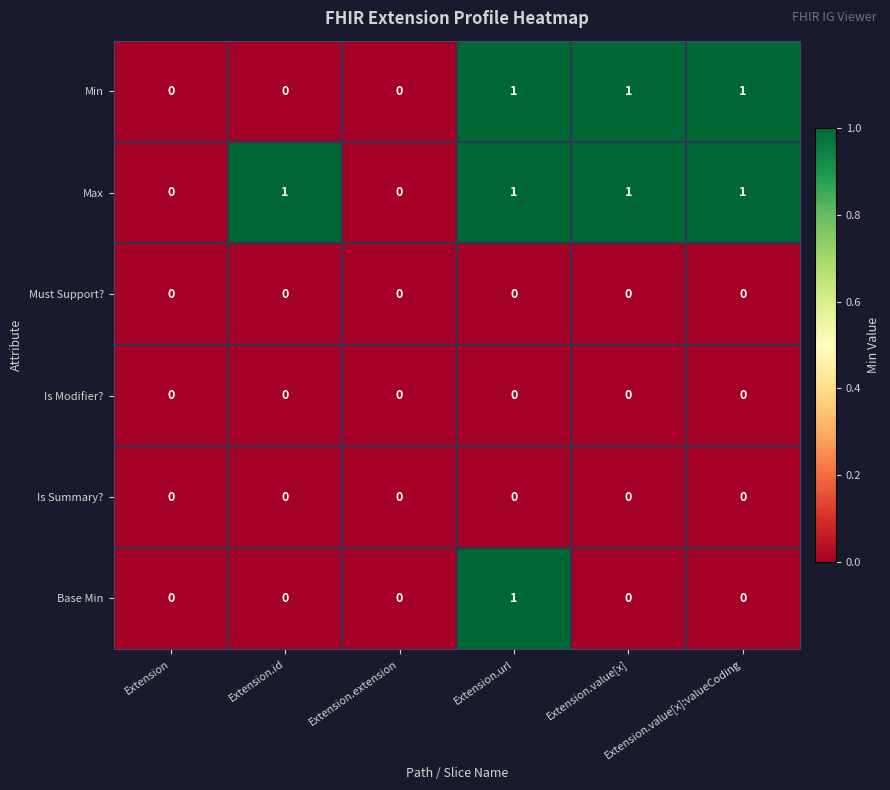

What is the total value across all series at Extension.url?

3